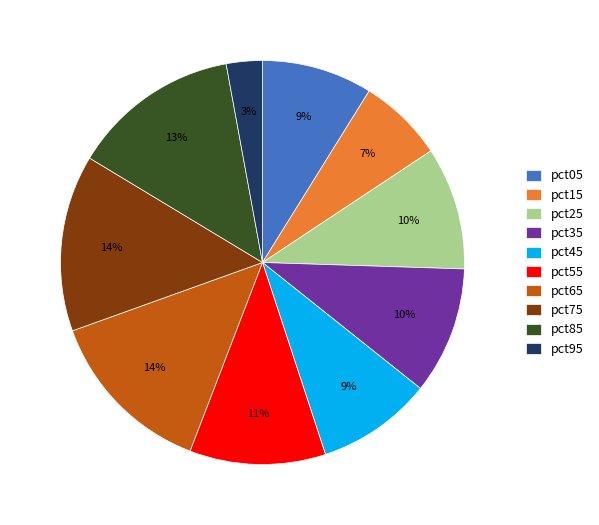

Between pct15 and pct45, which is larger?

pct45